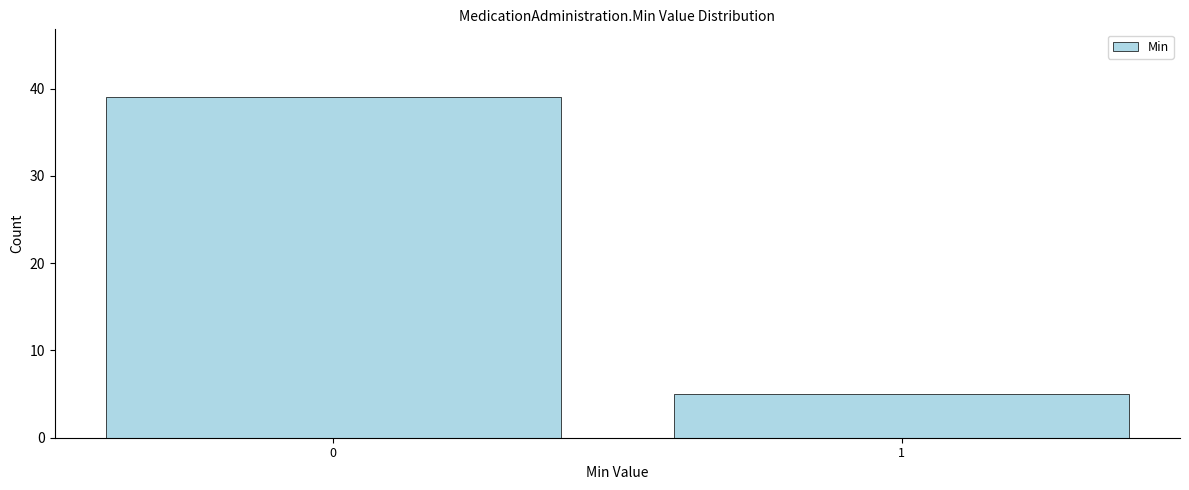

Reading right to left, what are all the values shown in this chart?

5	39